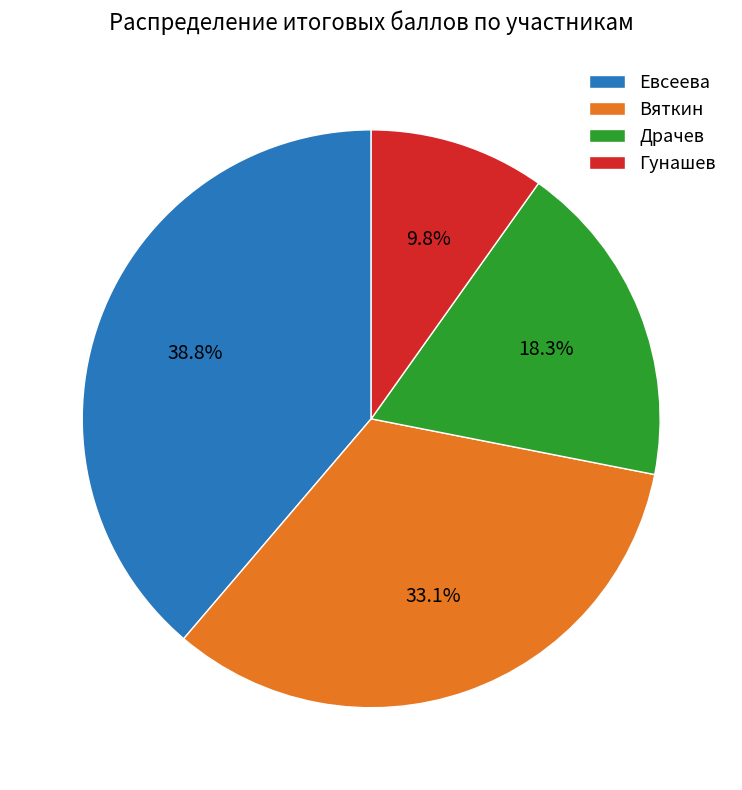

Is Гунашев the majority of the pie?

No